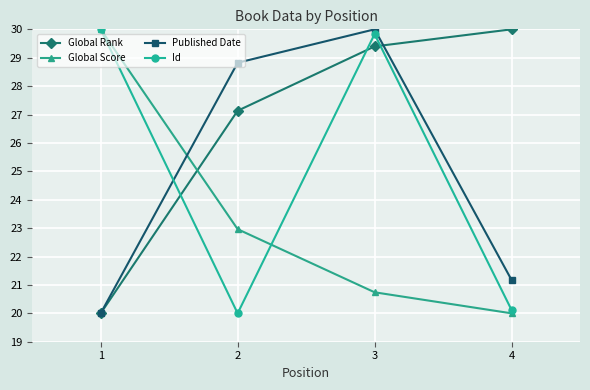

What is the average value of the Global Score series?

23.4